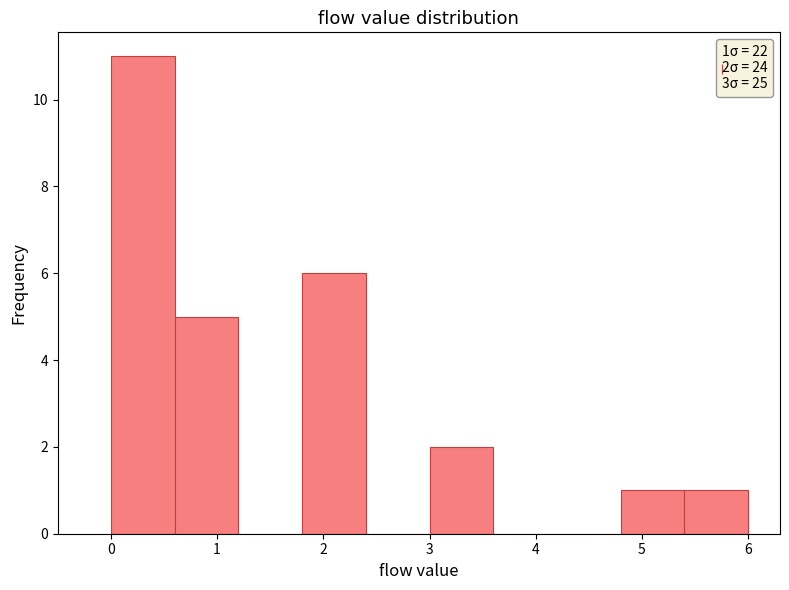

Over which range of the x-axis is the bar tallest?

0.0 to 0.6